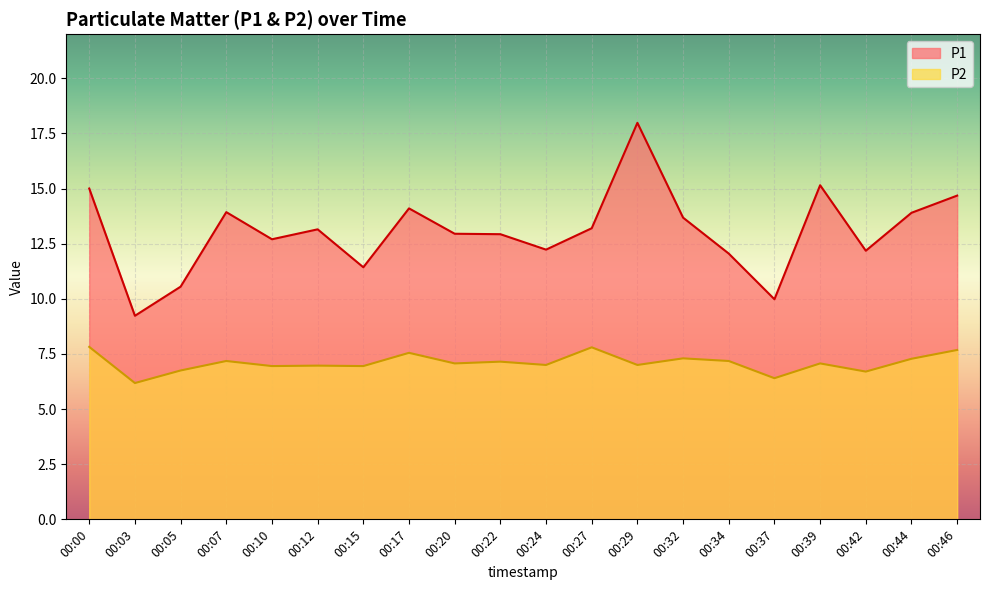

The value of P2 at 00:42 is 10.3. True or false?

False